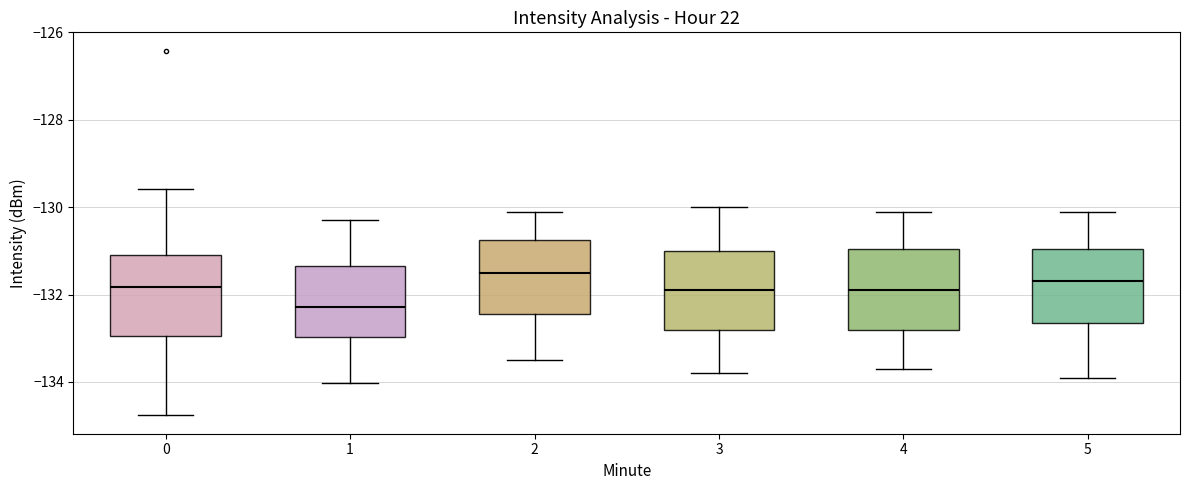

Which box's median line is the lowest?

1